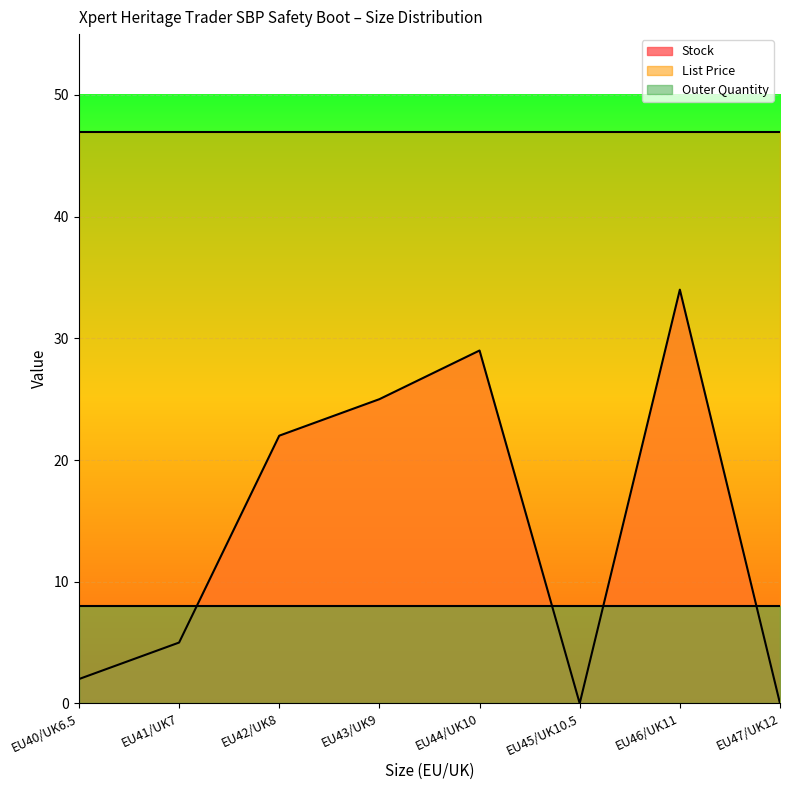

At how many categories does at least one series exceed 10?

8